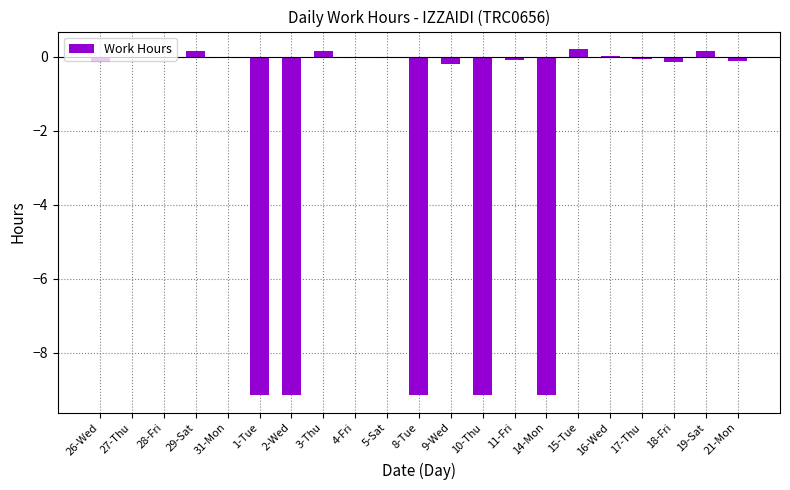

True or false: the data shows 0.1 at 3-Thu.

True